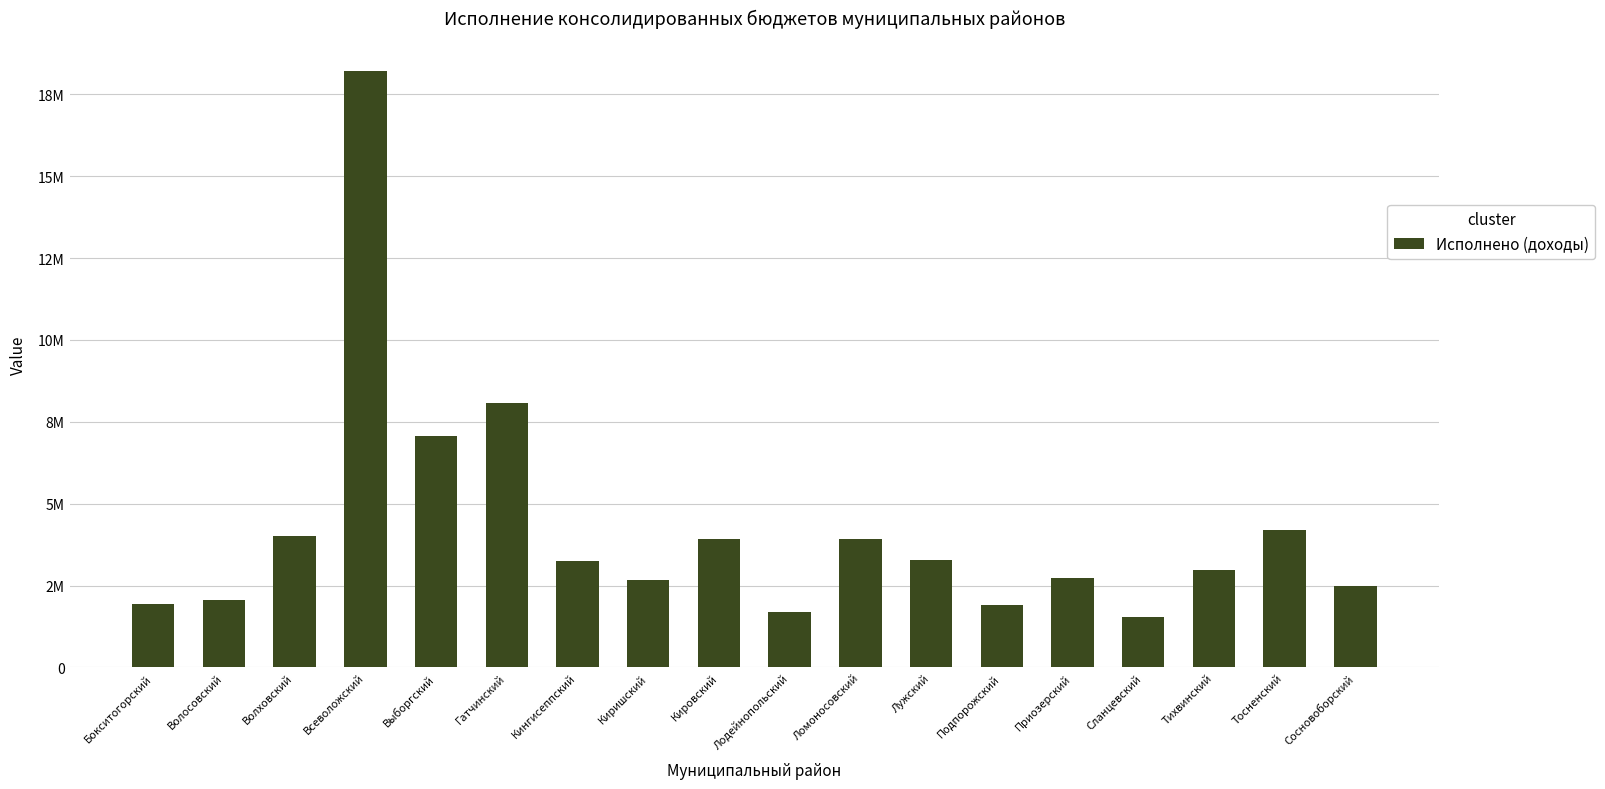

True or false: the data shows 10464931.1 at Выборгский.

False